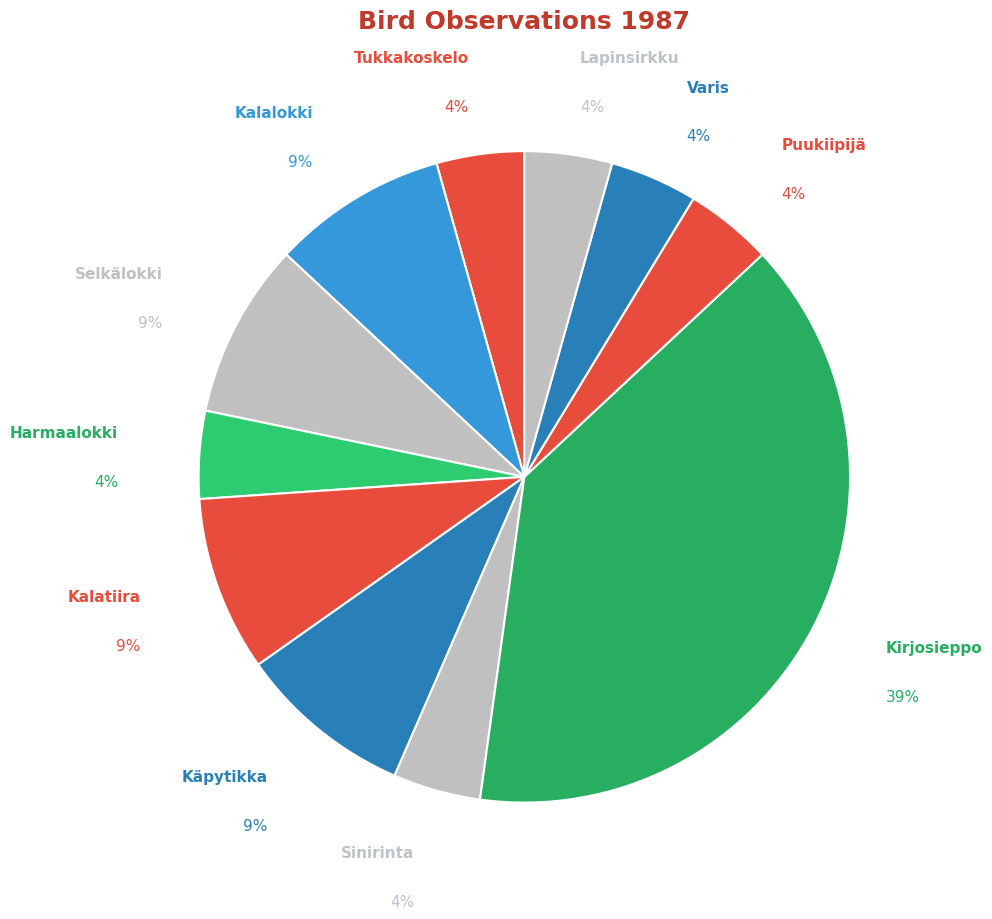

Is it true that Varis is 4% of the pie?

True